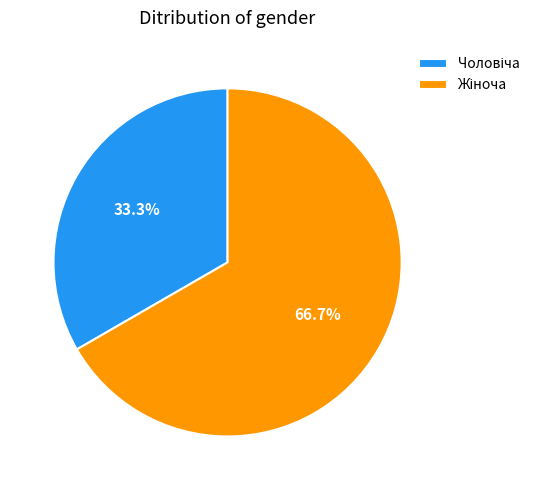

Is there a majority slice in this chart?

Yes